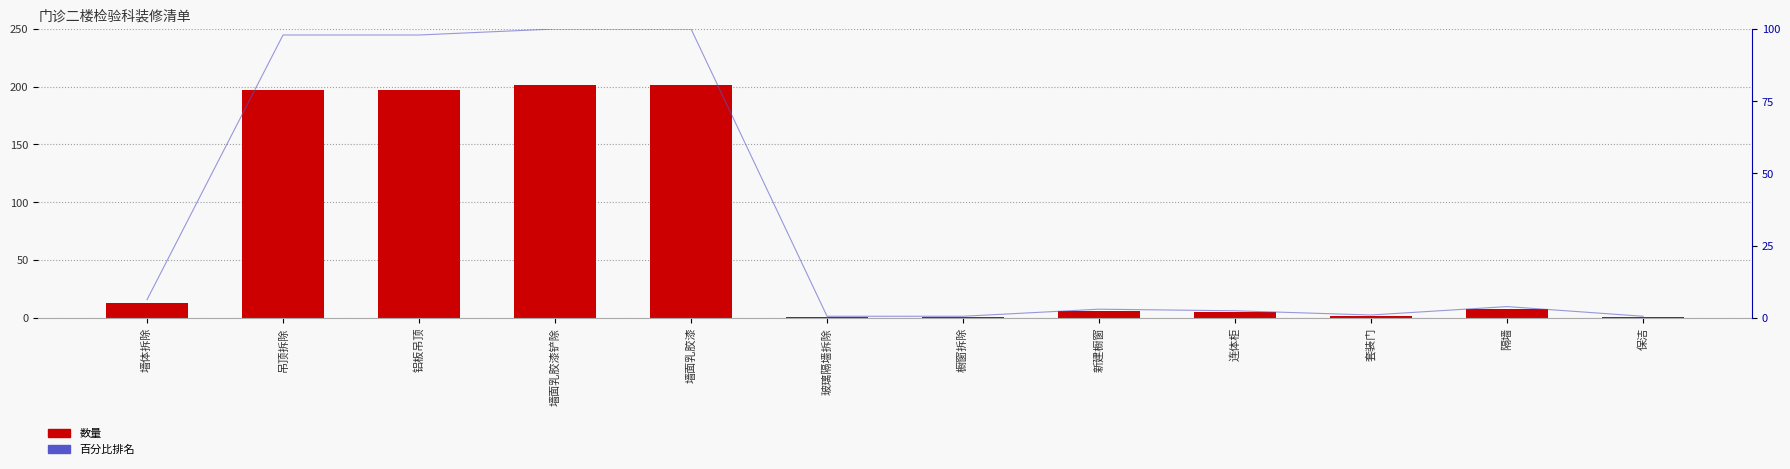

Does the chart contain stacked bars?

No